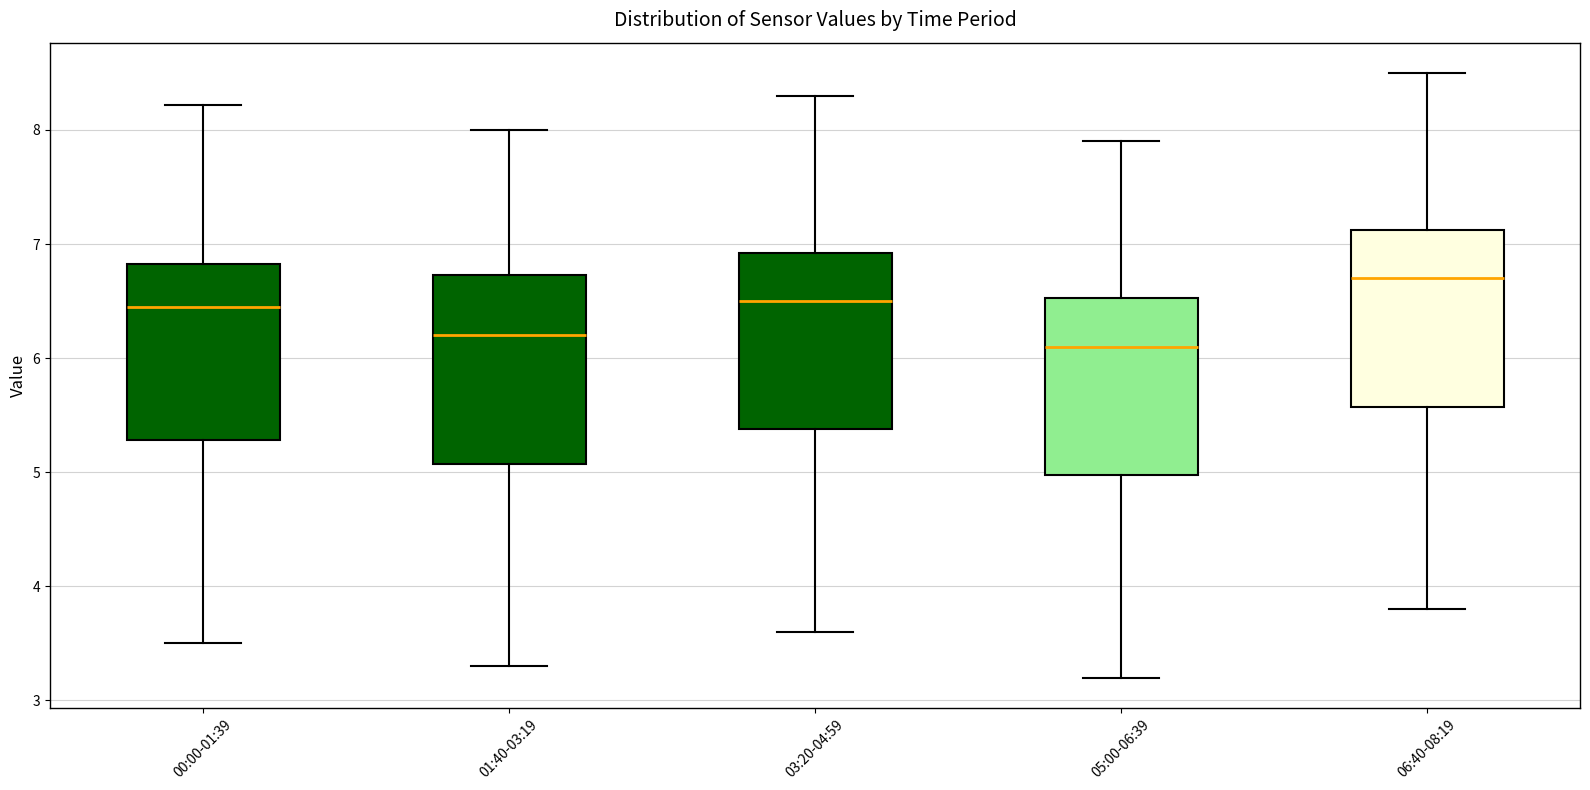

Reading left to right, transcribe this box plot: for each box, give where its median line is, the range the box spans, and where its two whiskers end, as read against the y-axis. The values are not printed on the chart, so give them approximately, as read against the axis.

00:00-01:39: median 6.5, box 5.3 to 6.8, whiskers 3.5 to 8.2
01:40-03:19: median 6.2, box 5.1 to 6.7, whiskers 3.3 to 8.0
03:20-04:59: median 6.5, box 5.4 to 6.9, whiskers 3.6 to 8.3
05:00-06:39: median 6.1, box 5.0 to 6.5, whiskers 3.2 to 7.9
06:40-08:19: median 6.7, box 5.6 to 7.1, whiskers 3.8 to 8.5